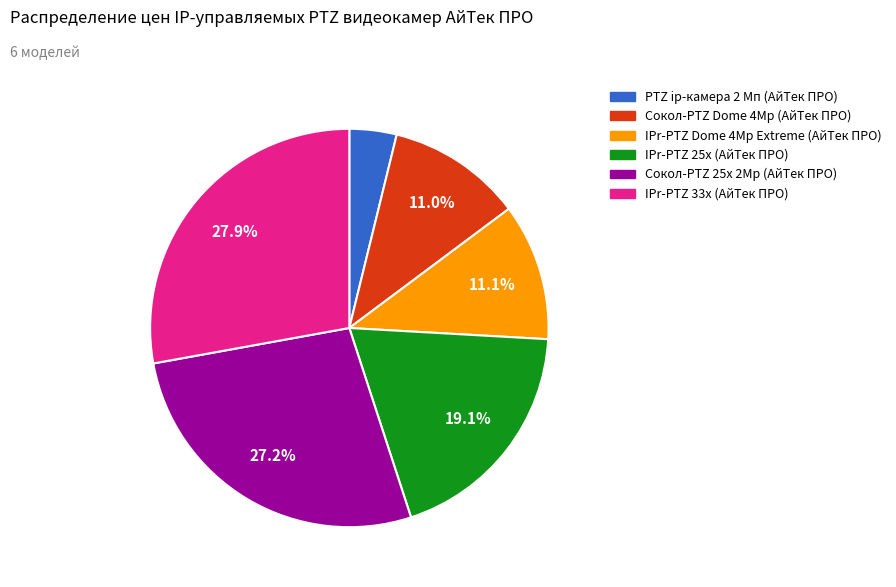

Which category has the biggest portion of the pie?

IPr-PTZ 33x (АйТек ПРО)